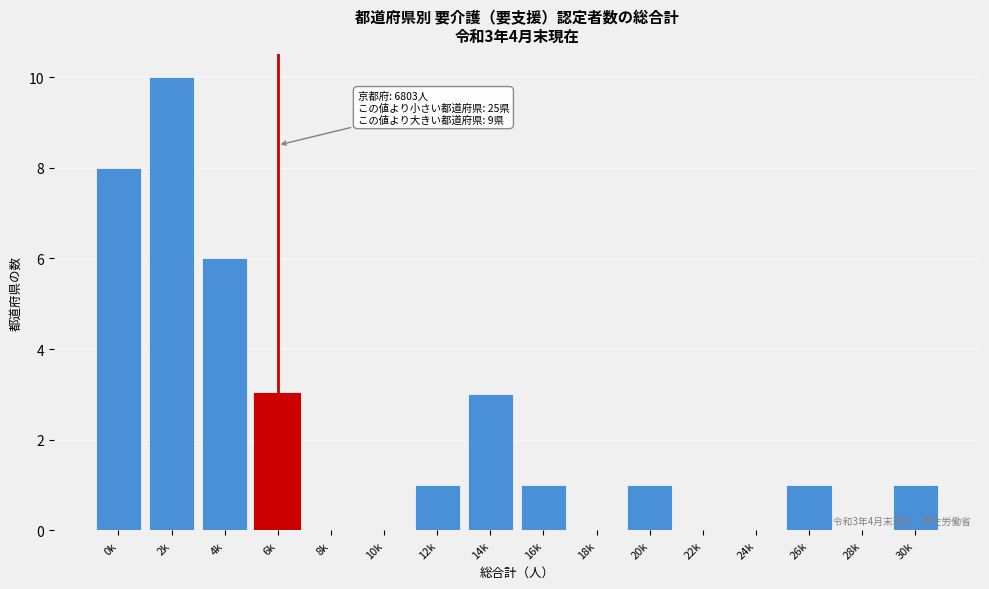

Reading right to left, list all the values displayed in this chart.

30k=1	28k=0	26k=1	24k=0	22k=0	20k=1	18k=0	16k=1	14k=3	12k=1	10k=0	8k=0	6k=3	4k=6	2k=10	0k=8